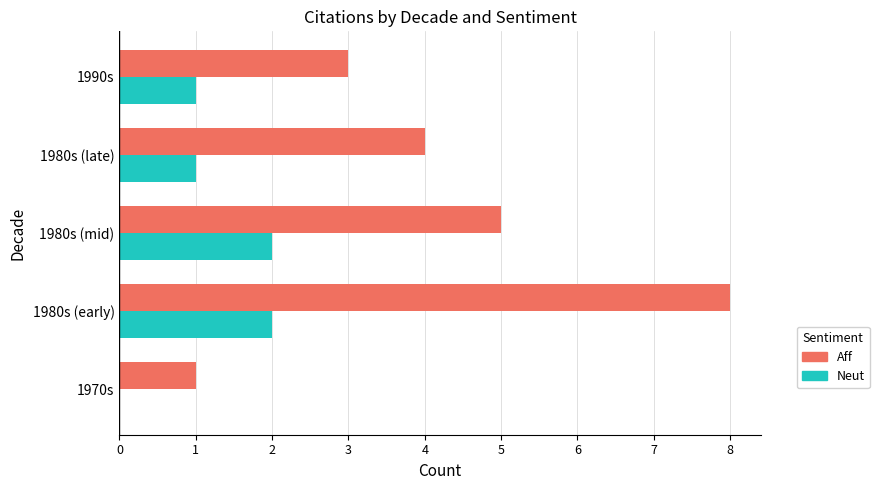

Which series has the largest total across all categories?

Aff